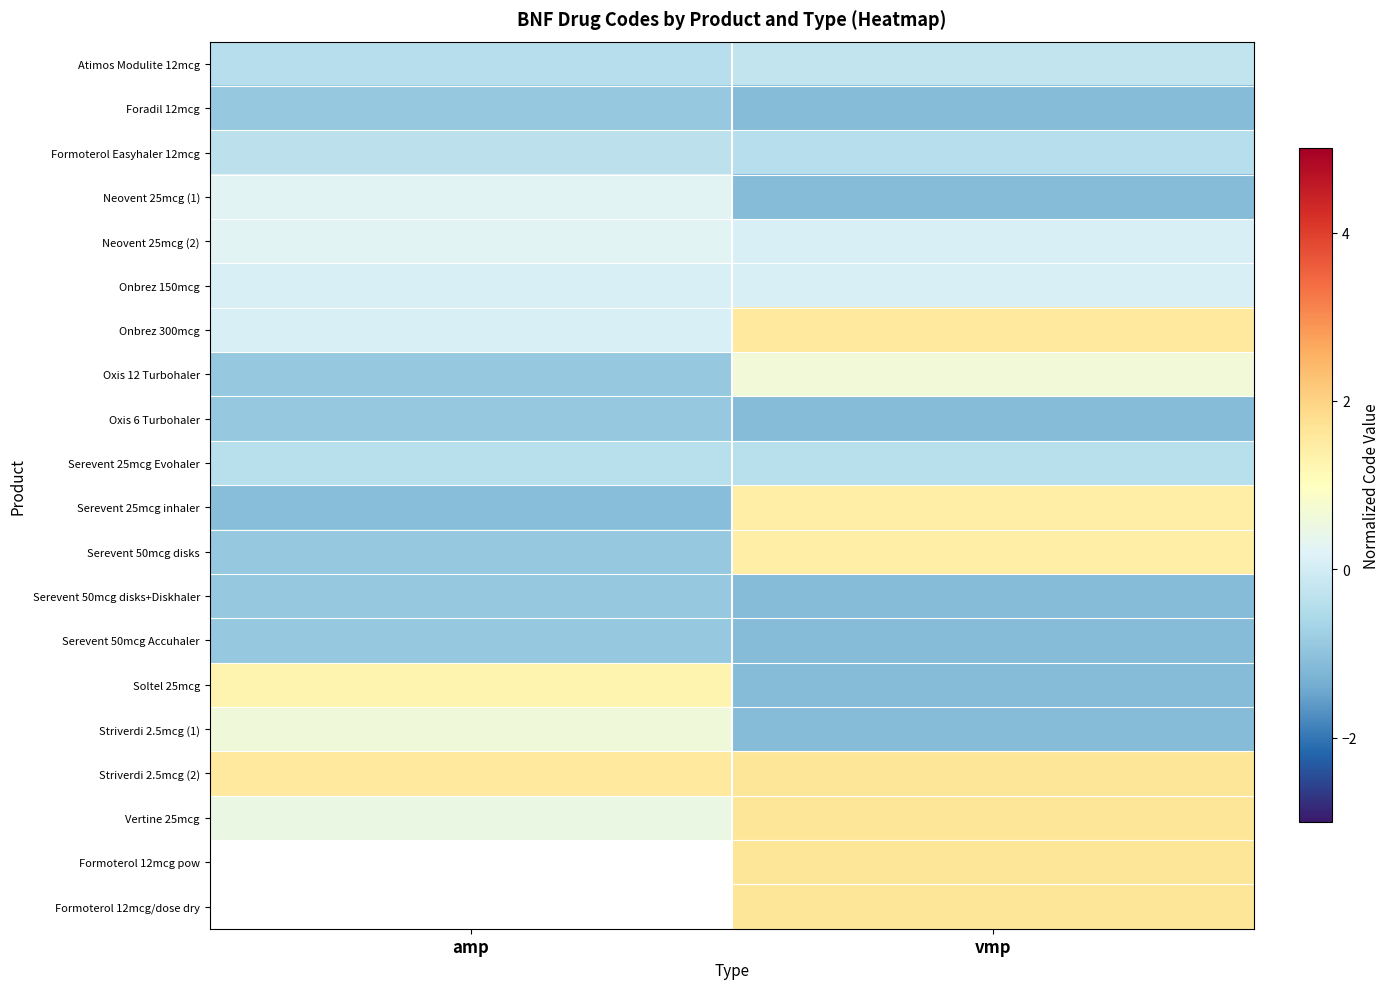

List the series in order of their peak value, lowest first.

Serevent 50mcg disks+Diskhaler, Foradil 12mcg, Oxis 6 Turbohaler, Serevent 50mcg Accuhaler, Serevent 25mcg Evohaler, Formoterol Easyhaler 12mcg, Atimos Modulite 12mcg, Onbrez 150mcg, Neovent 25mcg (2), Neovent 25mcg (1), Striverdi 2.5mcg (1), Oxis 12 Turbohaler, Soltel 25mcg, Serevent 50mcg disks, Serevent 25mcg inhaler, Onbrez 300mcg, Striverdi 2.5mcg (2), Vertine 25mcg, Formoterol 12mcg pow, Formoterol 12mcg/dose dry